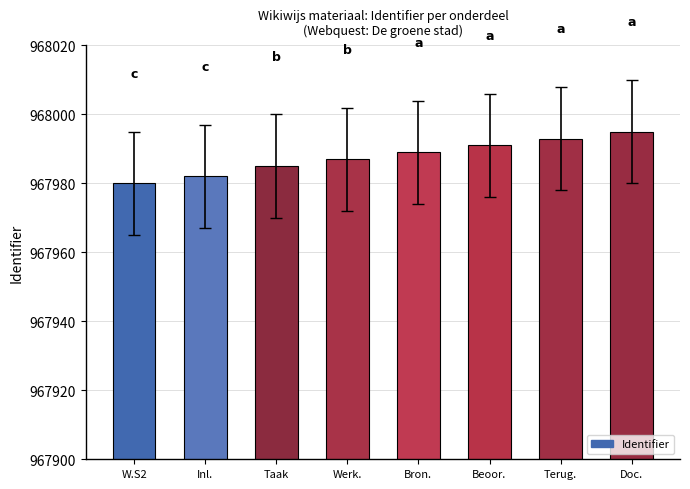

What is the label of the 8th bar from the right?

W.S2